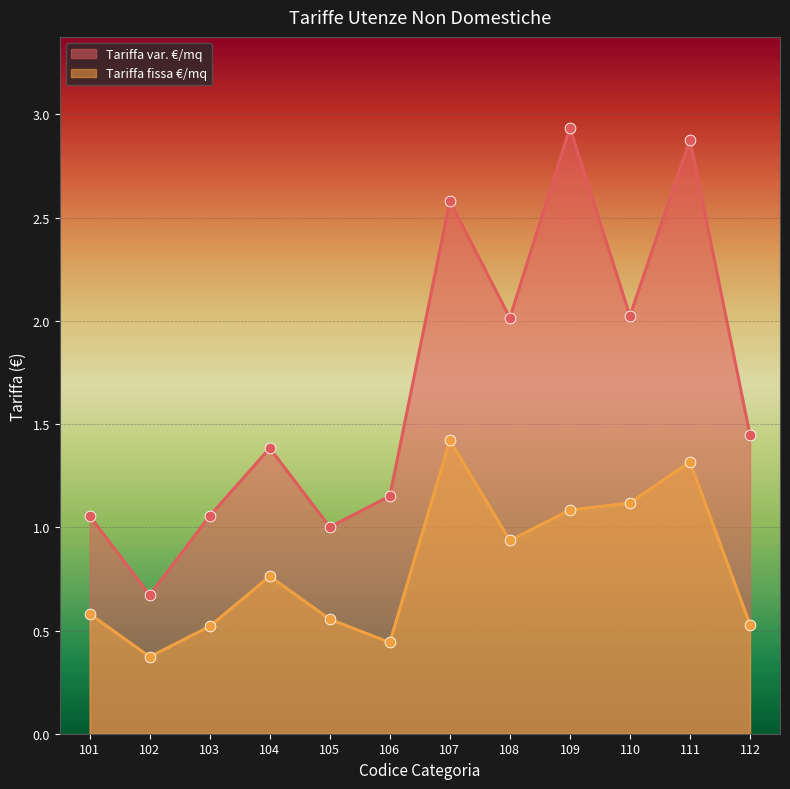

Which series contains the highest Y value?

Tariffa var. €/mq